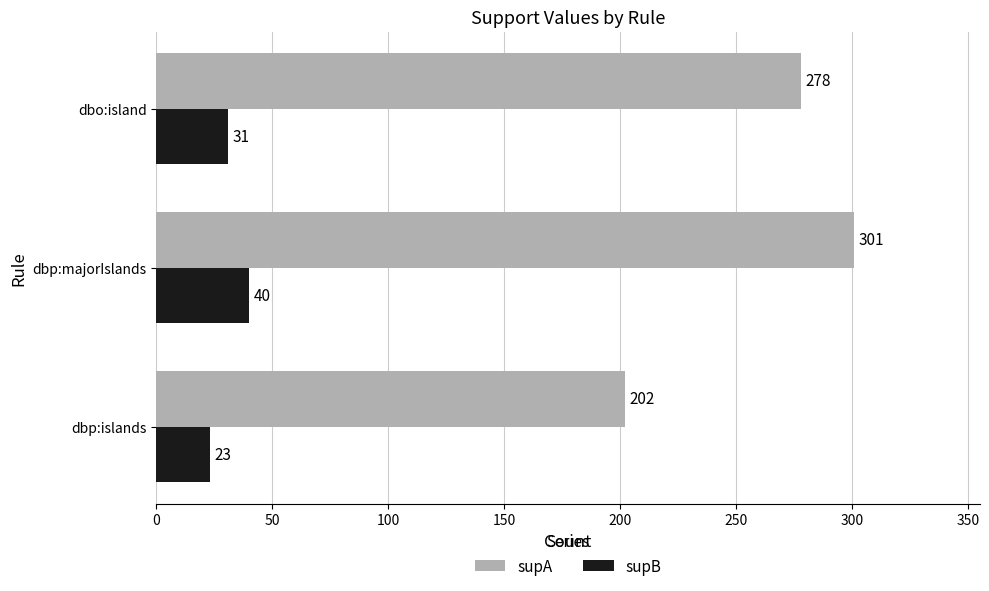

How many data points does each series have?

3